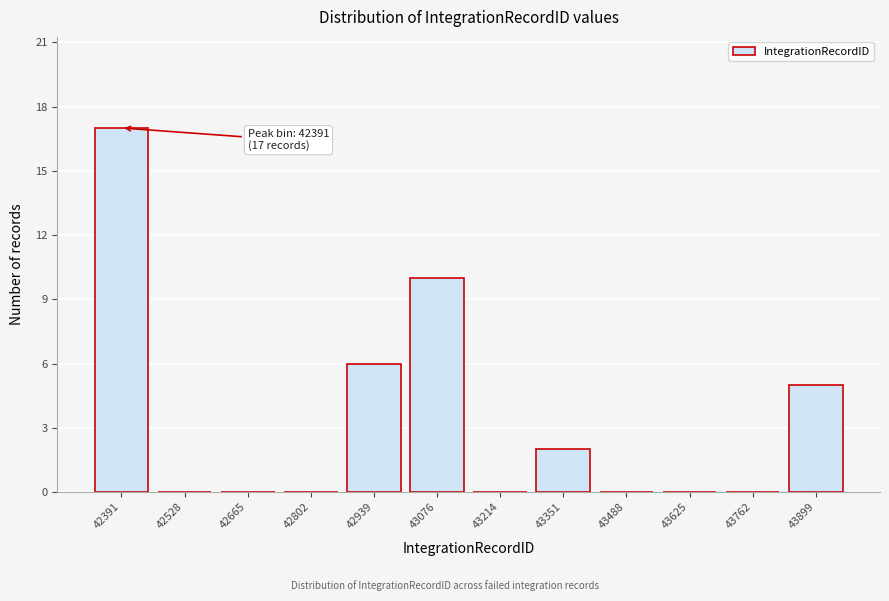

Reading left to right, transcribe all the data shown in this chart.

42391=17	42528=0	42665=0	42802=0	42939=6	43076=10	43214=0	43351=2	43488=0	43625=0	43762=0	43899=5